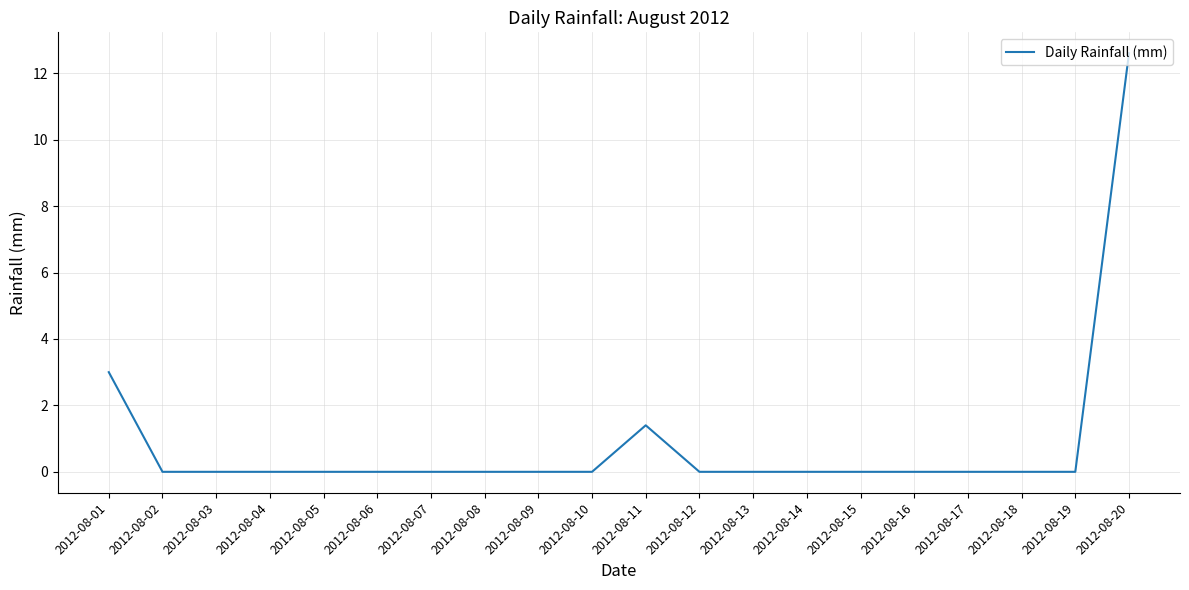

Which category has the highest value across all series?

2012-08-20